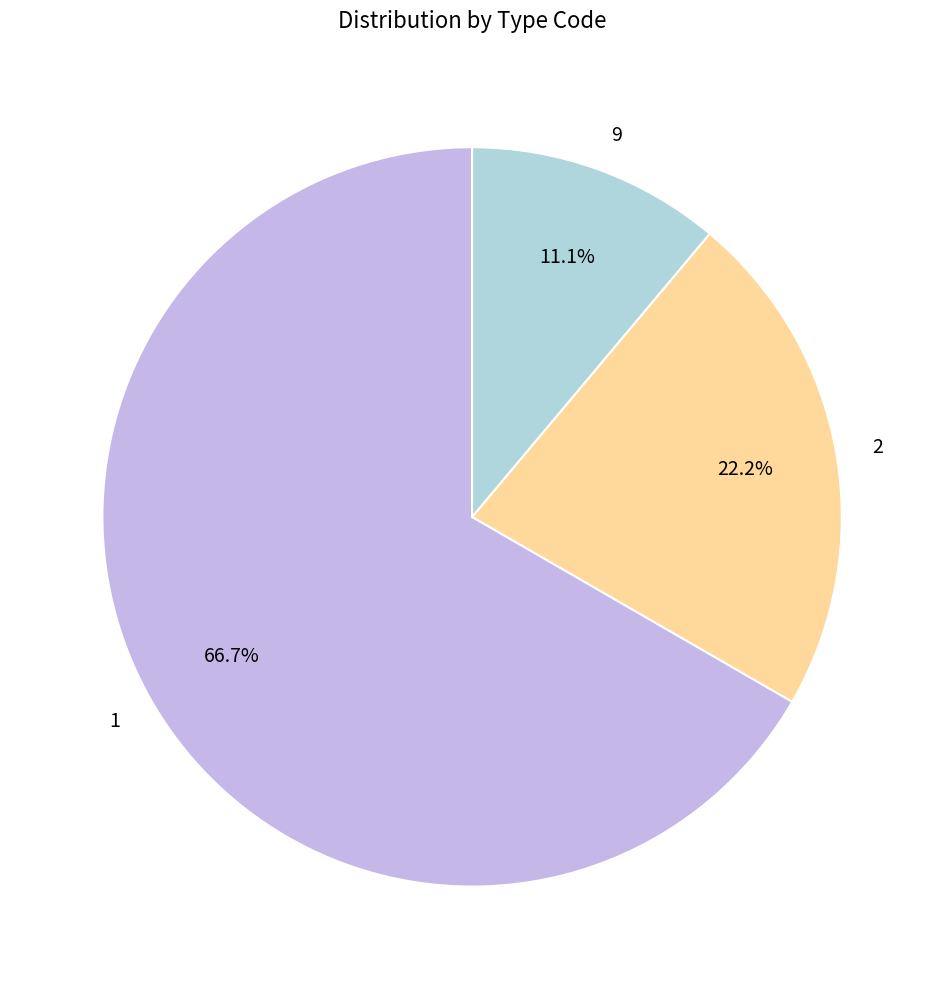

How many segments does this pie chart have?

3